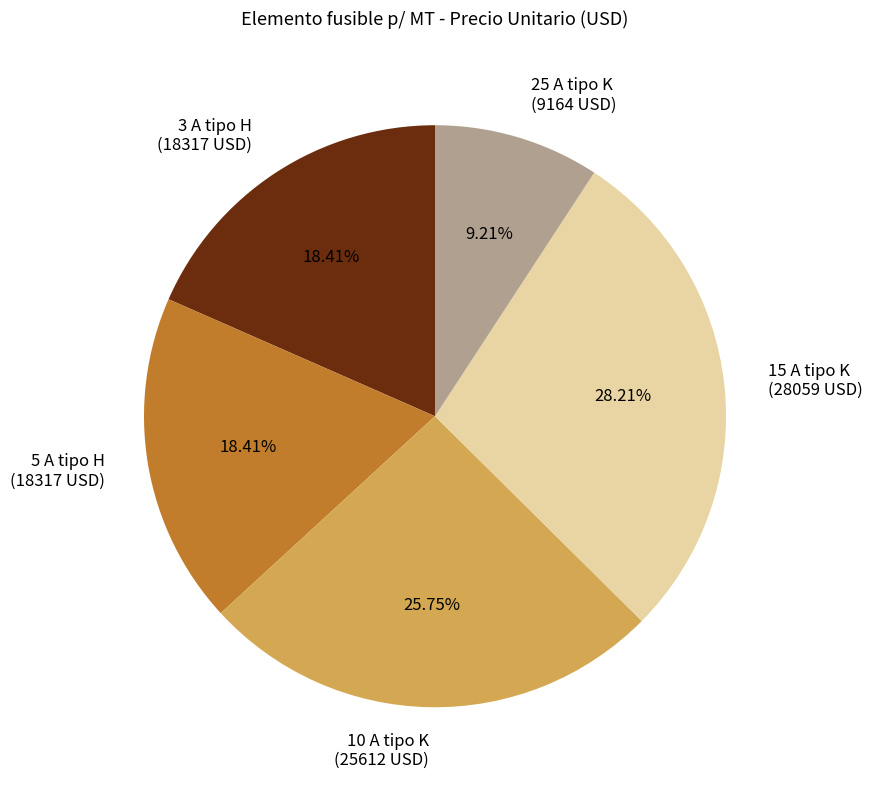

Count the number of slices in the pie.

5